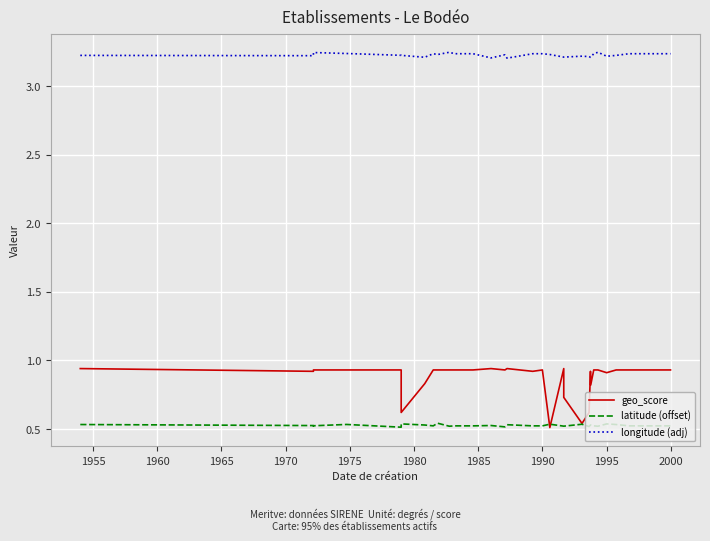

At which label does longitude (adj) reach its peak?

2000